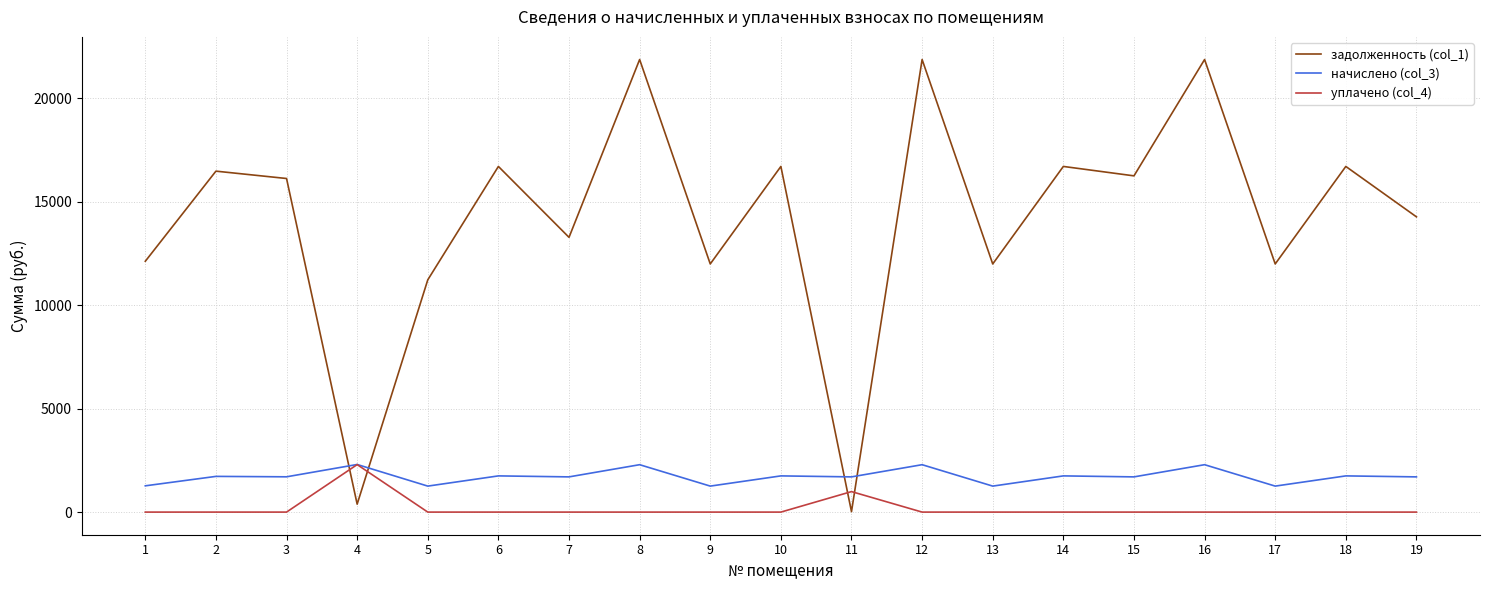

Which series has the largest total across all categories?

задолженность (col_1)